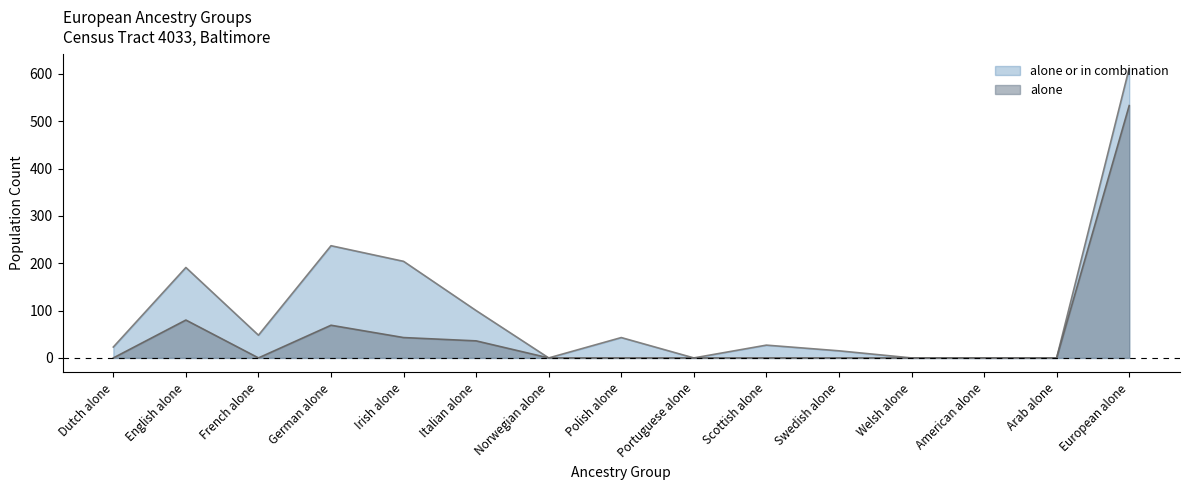

True or false: alone has a value of 354 at Polish alone.

False